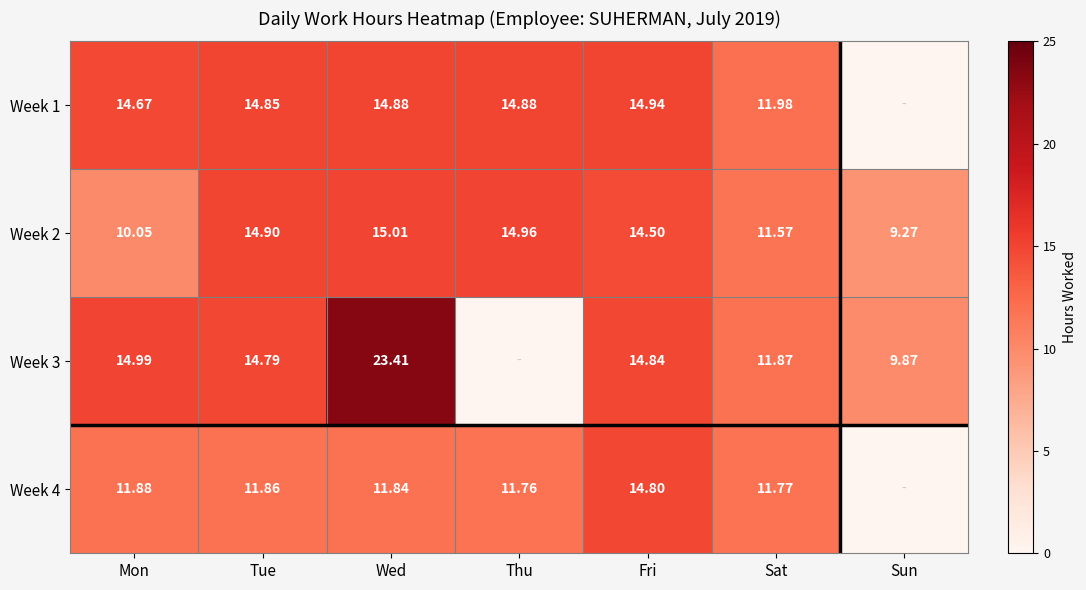

Where does the Week 2 series first go above 14?

Tue